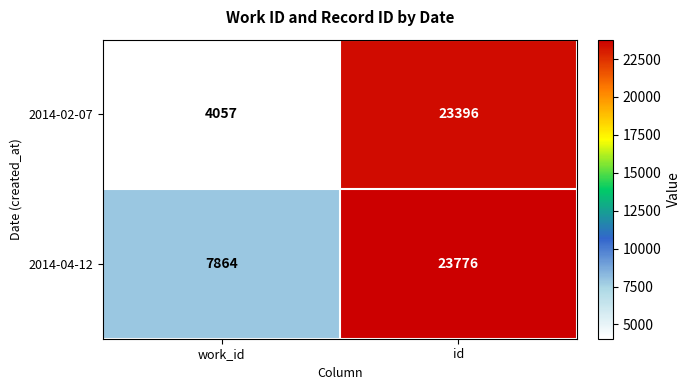

At which label is 2014-04-12 closest to 15820?

work_id